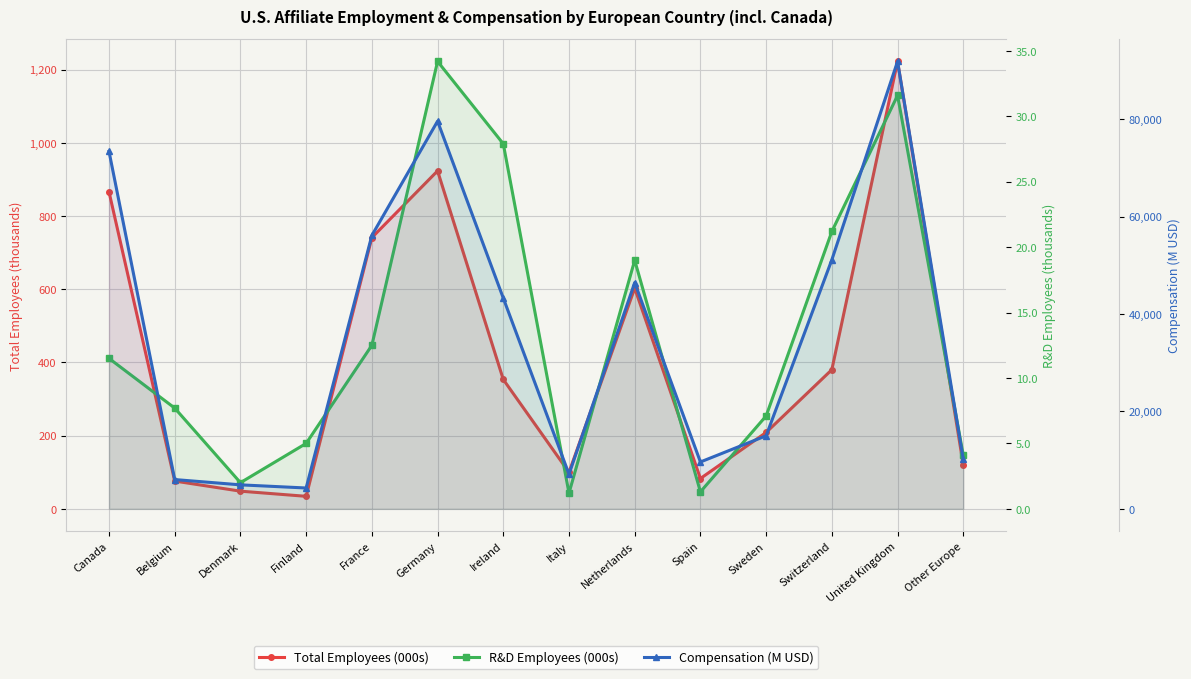

Which series changed the most between Finland and Switzerland?

Compensation (M USD)